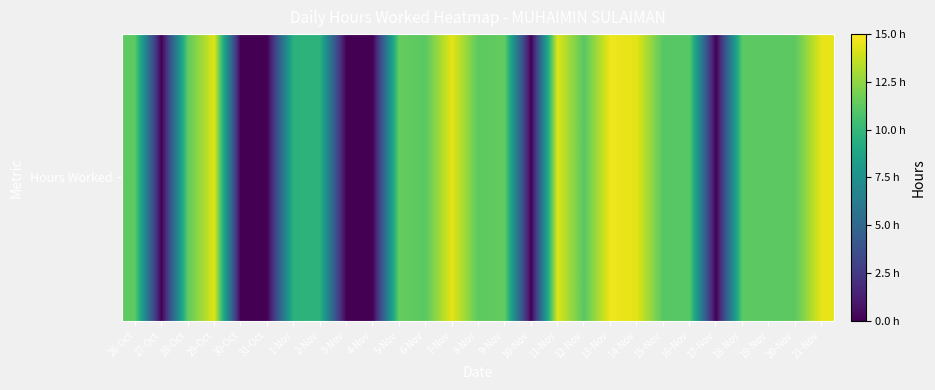

Rank the categories by value from highest to lowest.

13-Nov, 21-Nov, 7-Nov, 14-Nov, 29-Oct, 11-Nov, 5-Nov, 9-Nov, 28-Oct, 26-Oct, 18-Nov, 8-Nov, 20-Nov, 19-Nov, 6-Nov, 12-Nov, 16-Nov, 15-Nov, 2-Nov, 1-Nov, 27-Oct, 30-Oct, 31-Oct, 3-Nov, 4-Nov, 10-Nov, 17-Nov